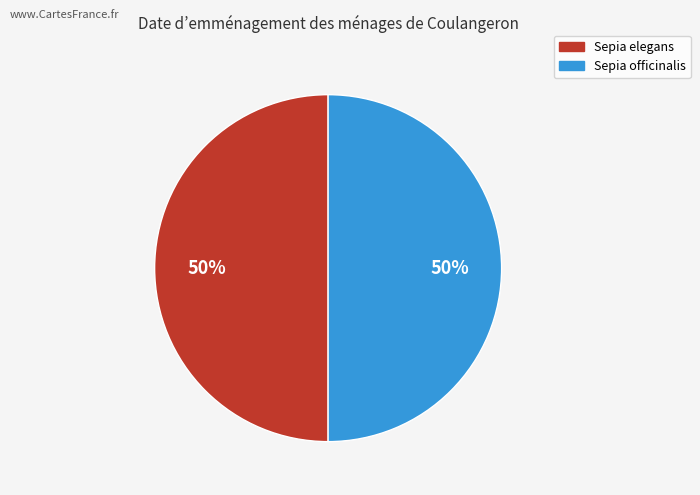

Approximately how many times larger is the value at Sepia officinalis compared to Sepia elegans?

1.0